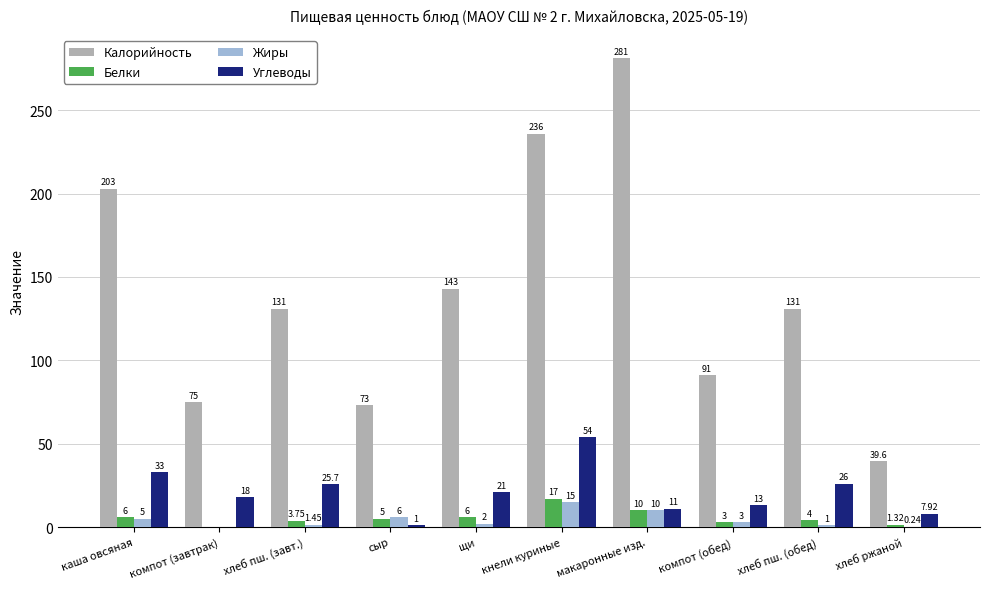

Which series has the largest range (max minus min)?

Калорийность